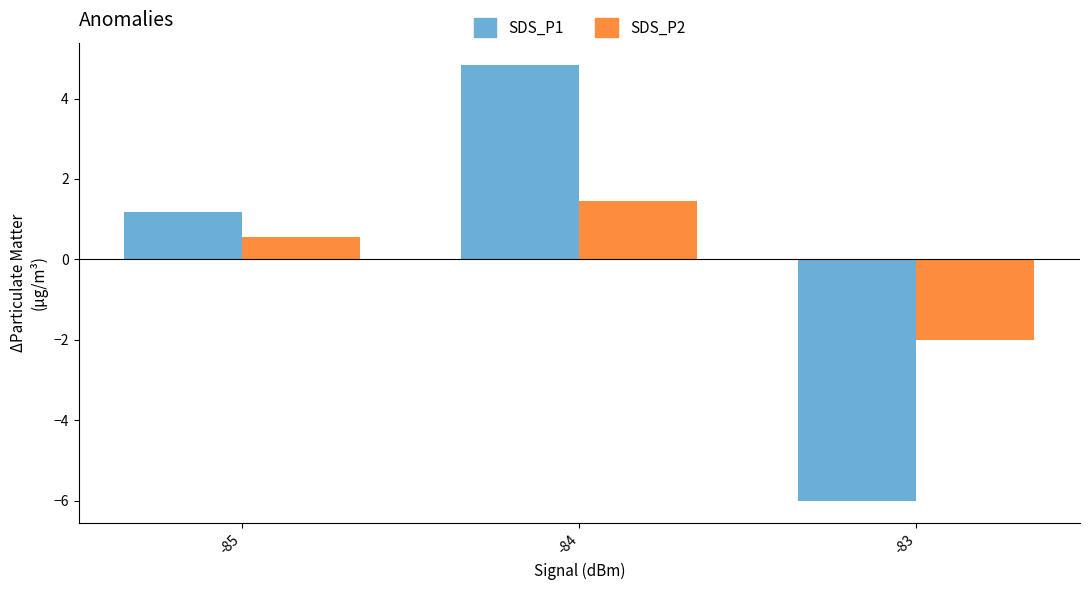

Reading left to right, list all the values displayed in this chart.

SDS_P1: -85=1.2	-84=4.8	-83=-6.0
SDS_P2: -85=0.6	-84=1.5	-83=-2.0